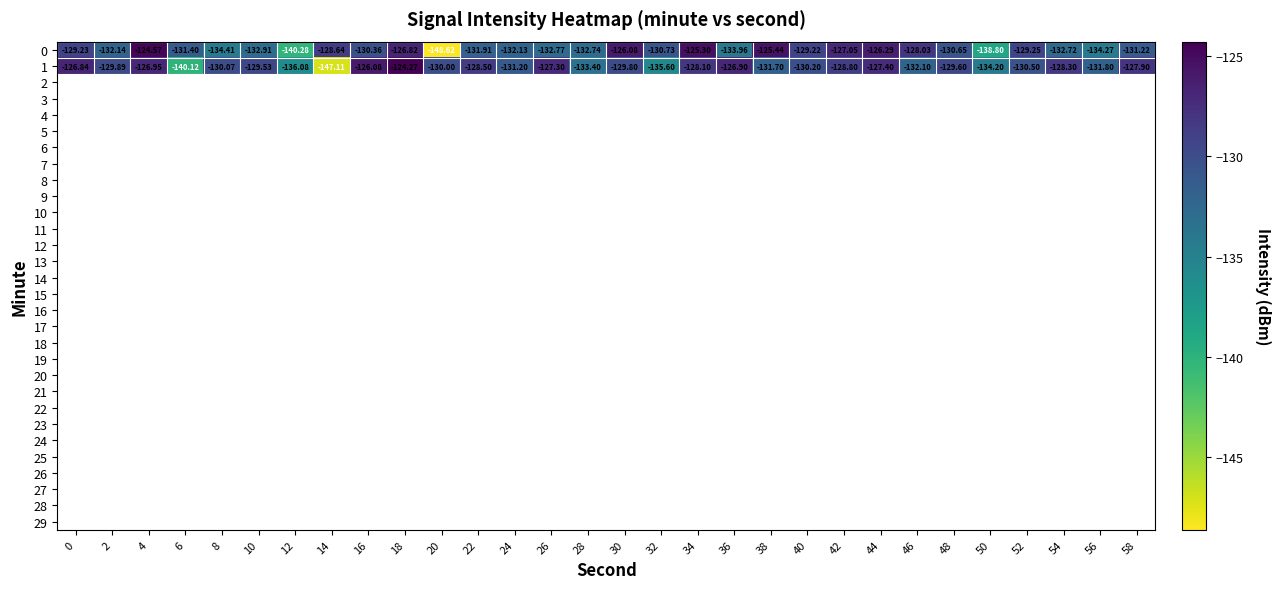

Is the value of 0 at 48 greater than the value of 1 at 16?

No